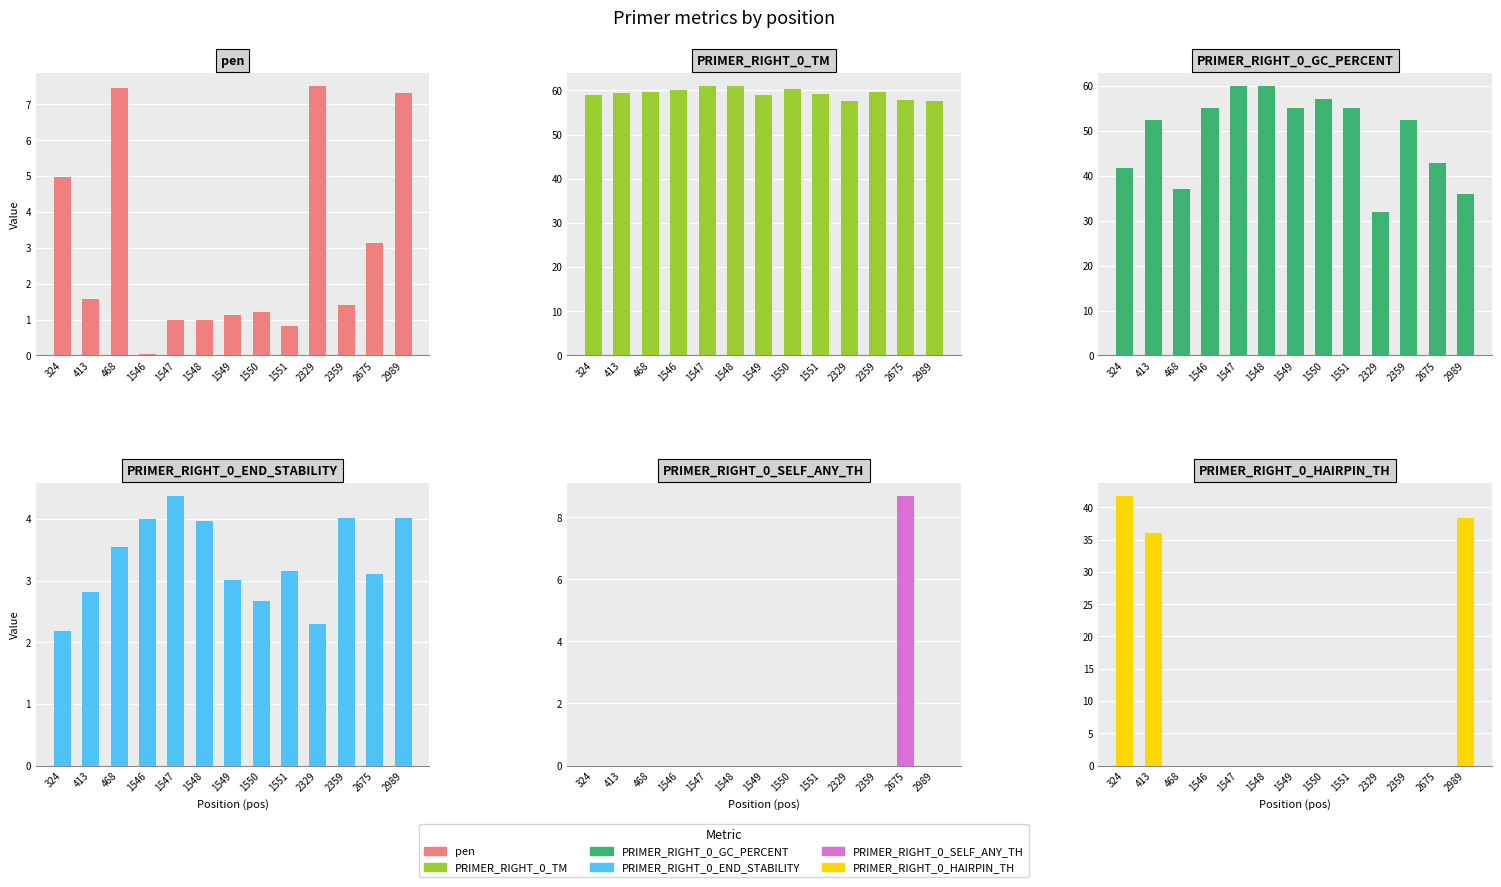

Rank the series by their maximum value, from highest to lowest.

PRIMER_RIGHT_0_TM, PRIMER_RIGHT_0_GC_PERCENT, PRIMER_RIGHT_0_HAIRPIN_TH, PRIMER_RIGHT_0_SELF_ANY_TH, pen, PRIMER_RIGHT_0_END_STABILITY